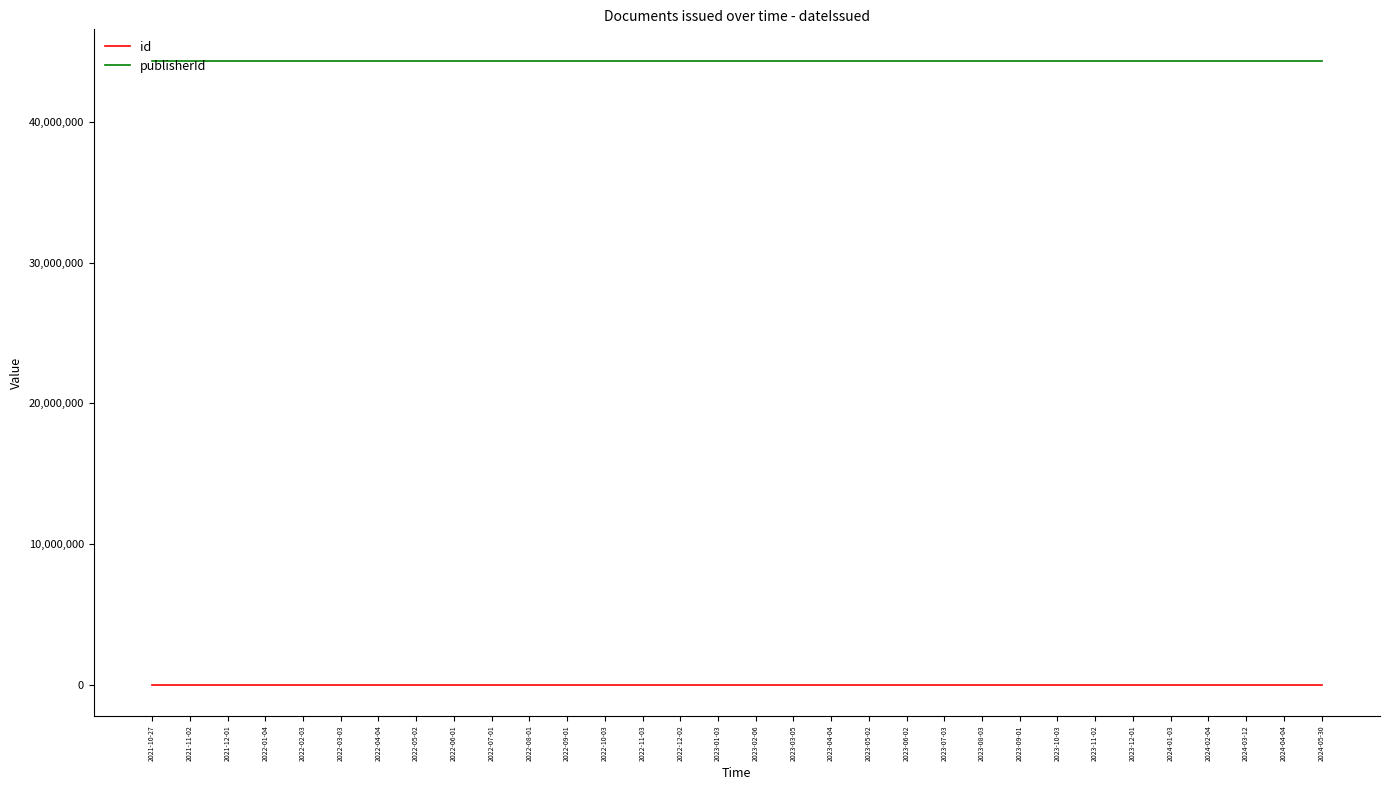

What is the maximum value shown in the chart?

44378972